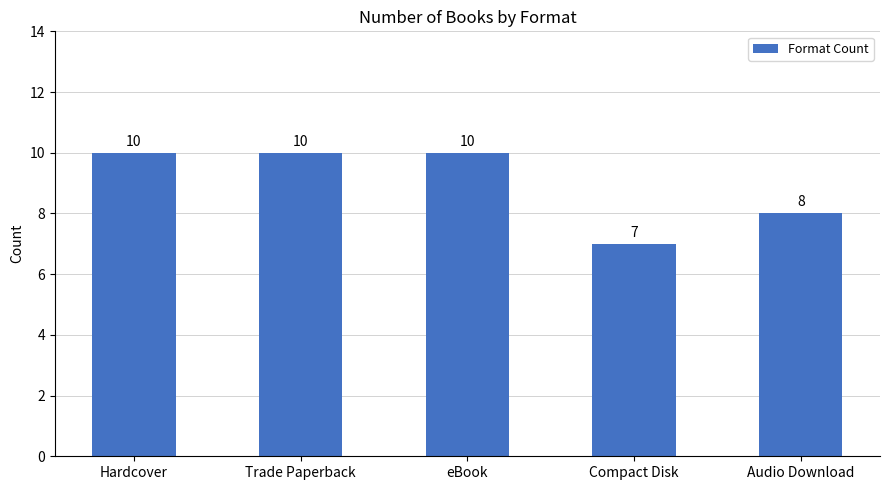

What is the difference between the maximum and second lowest values?

2